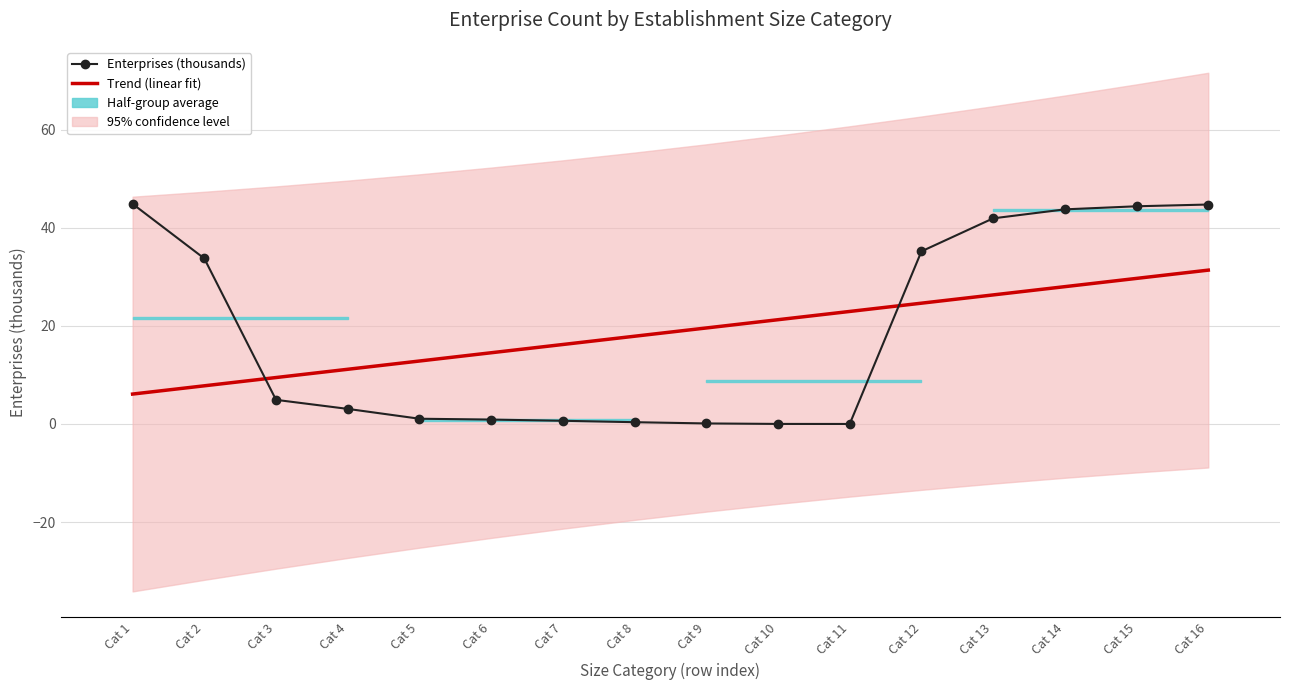

Where is Trend (linear fit) nearest to the value 18?

Cat 8